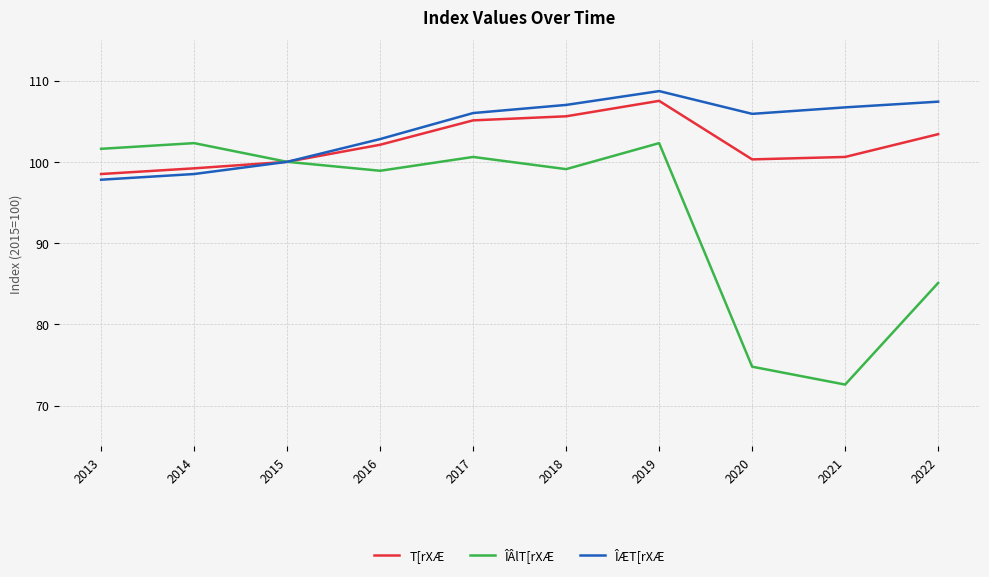

Which category has the highest value in the T[rXÆ series?

2019